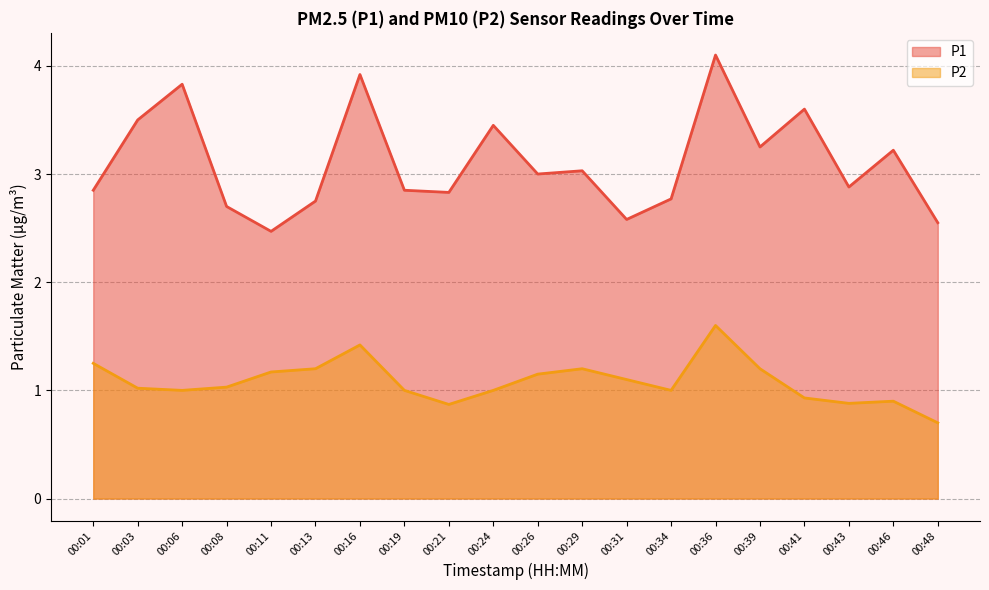

Does the chart display data point markers on the line(s)?

No